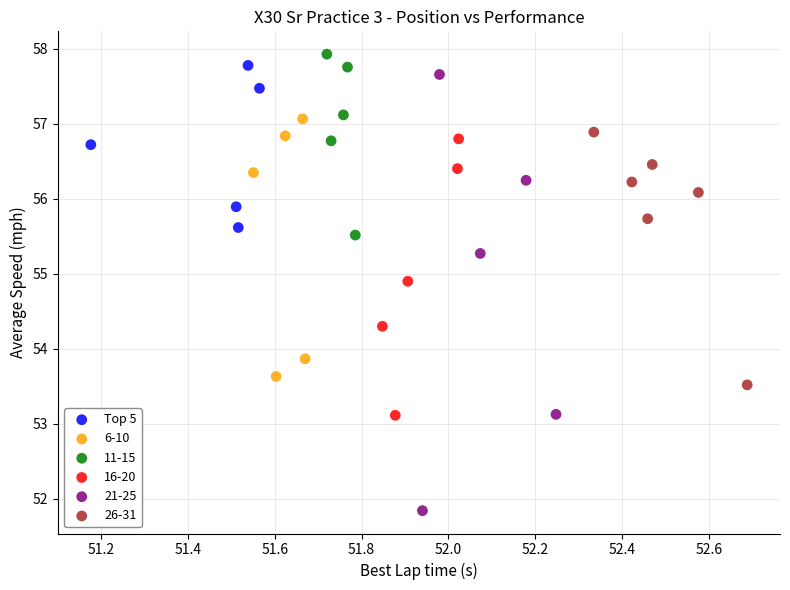

Which series has the largest Y range (max minus min)?

21-25